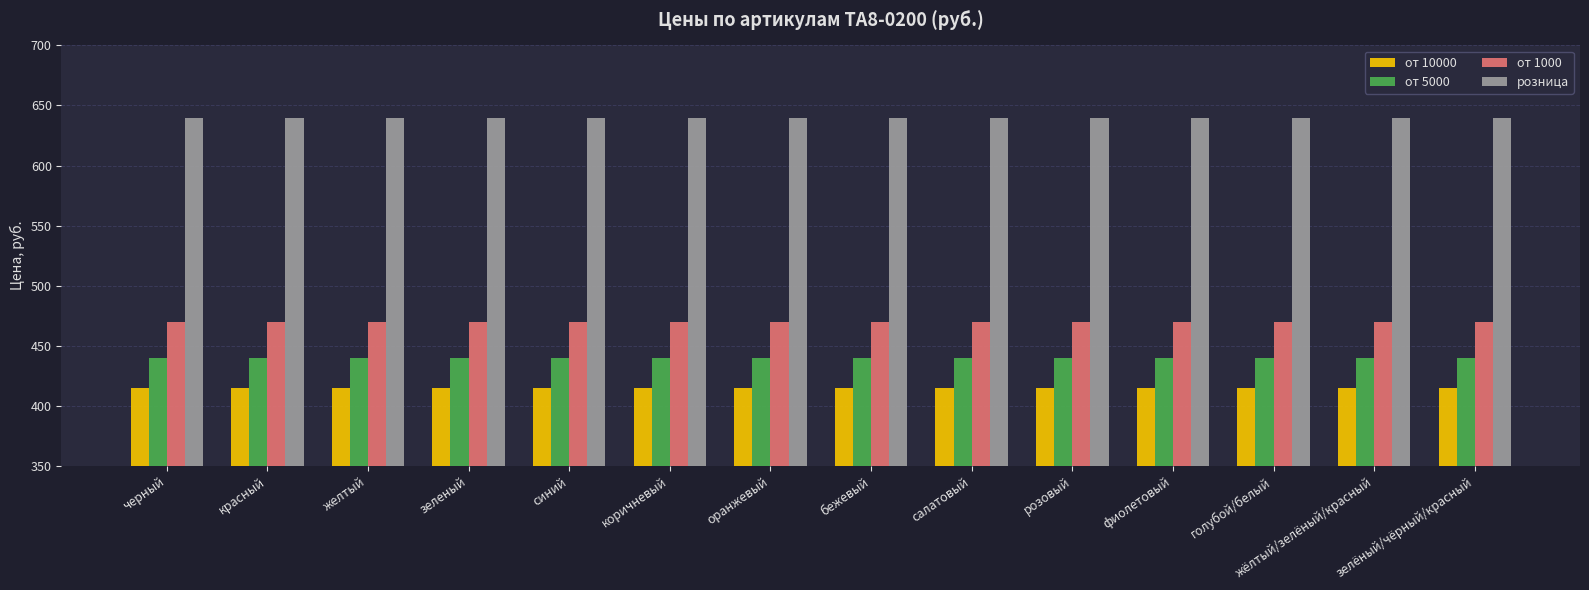

What is the label of the 3rd bar from the left?

желтый